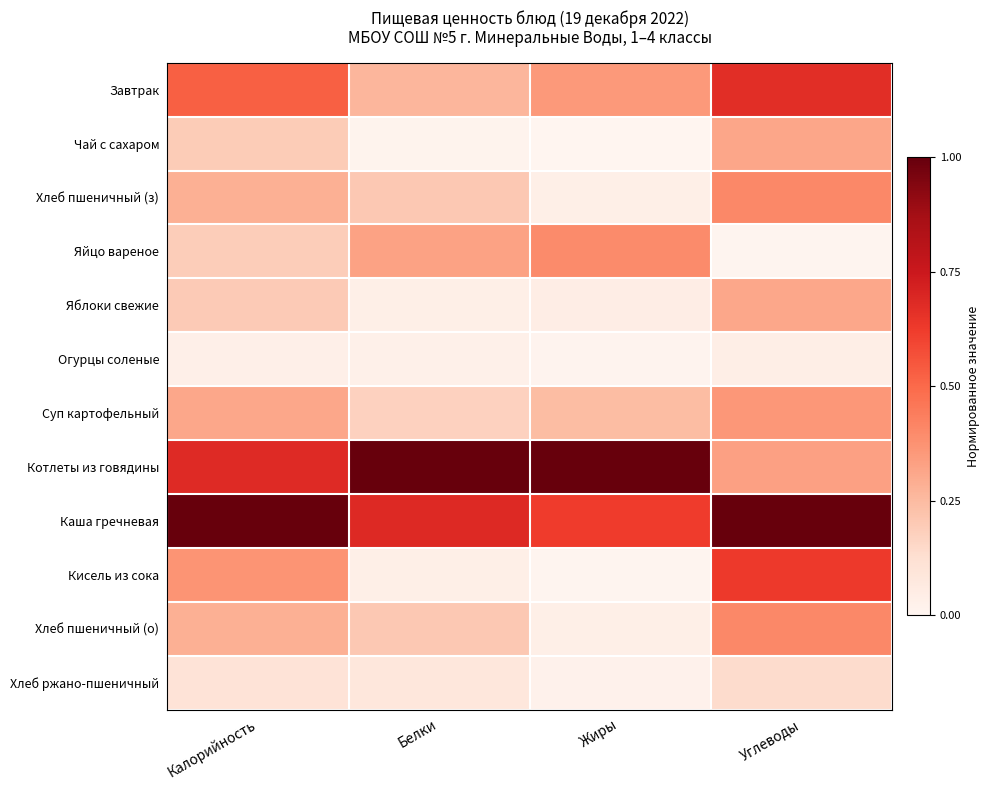

List the series in order of their peak value, highest first.

Котлеты из говядины, Каша гречневая, Завтрак, Кисель из сока, Хлеб пшеничный (з), Хлеб пшеничный (о), Яйцо вареное, Суп картофельный, Чай с сахаром, Яблоки свежие, Хлеб ржано-пшеничный, Огурцы соленые